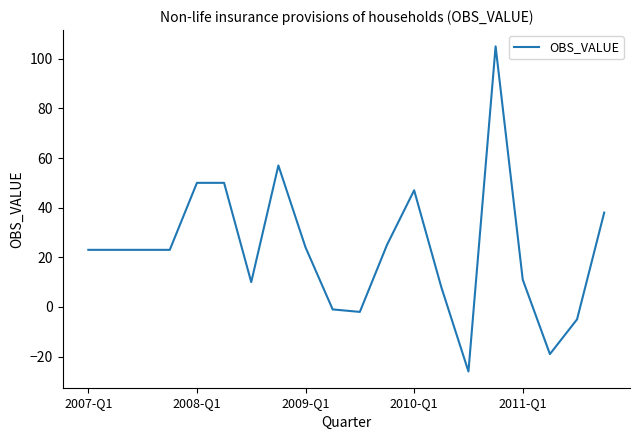

What is the difference between the maximum and minimum values?

131